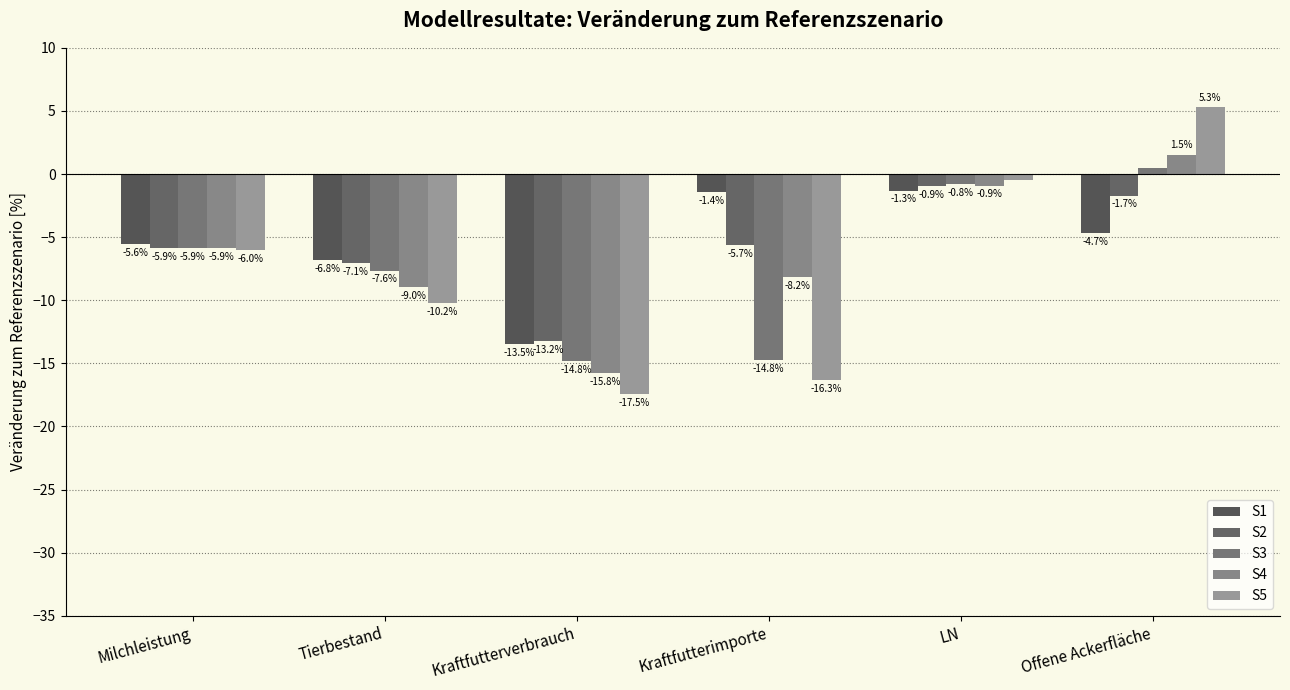

What is the difference between the highest and lowest values at Kraftfutterverbrauch?

4.2